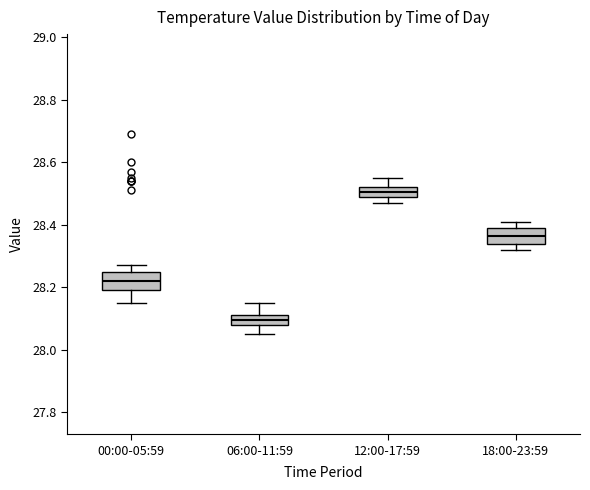

Which box has the lowest median line?

06:00-11:59